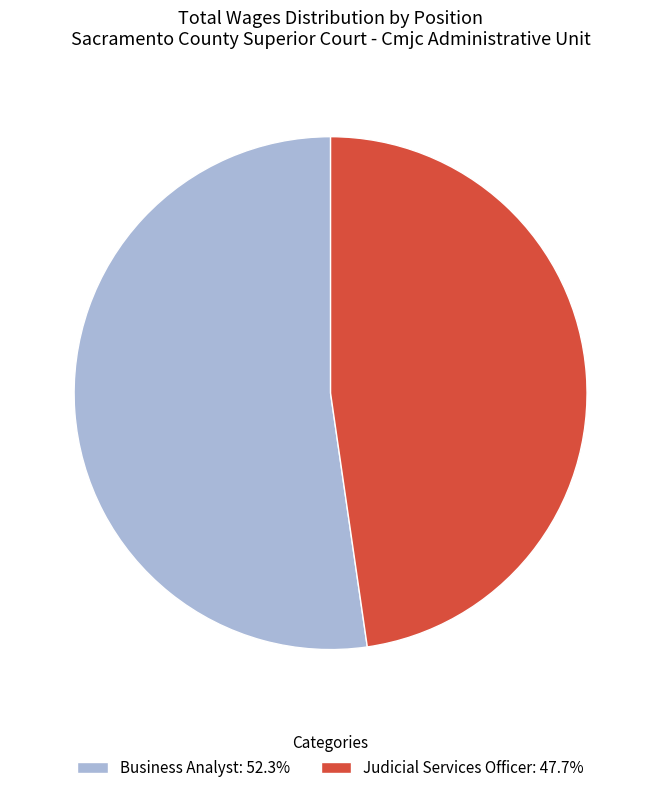

Is the sum of Business Analyst and Judicial Services Officer greater than half?

Yes